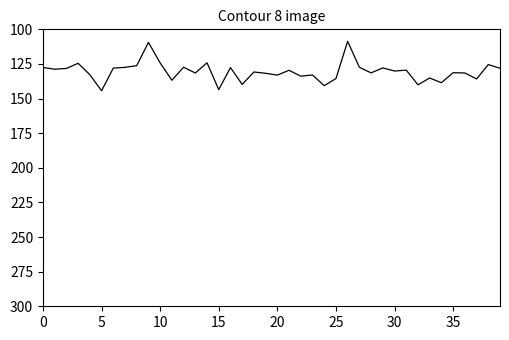

Does the chart display data point markers on the line(s)?

No